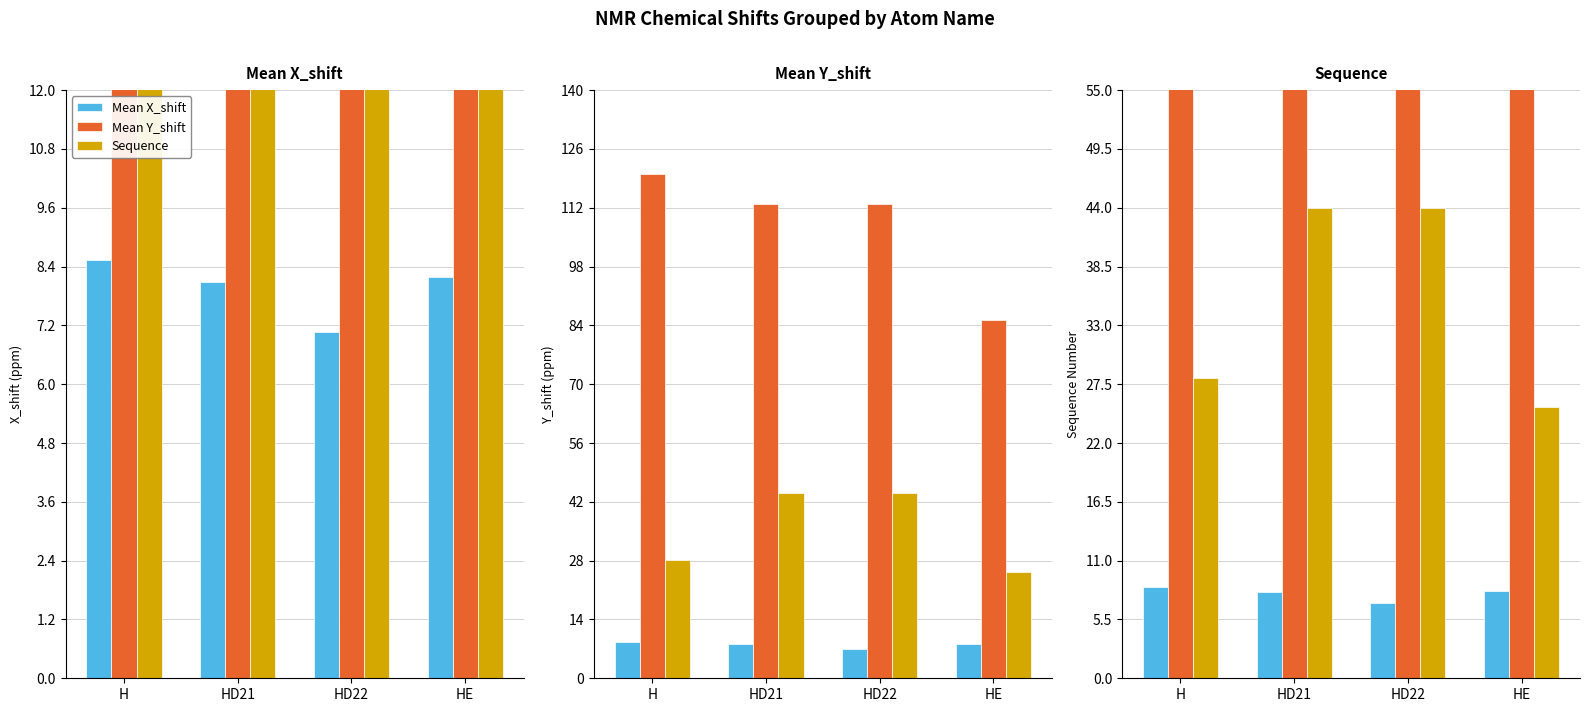

The value of Sequence at HD21 is 72.5. True or false?

False